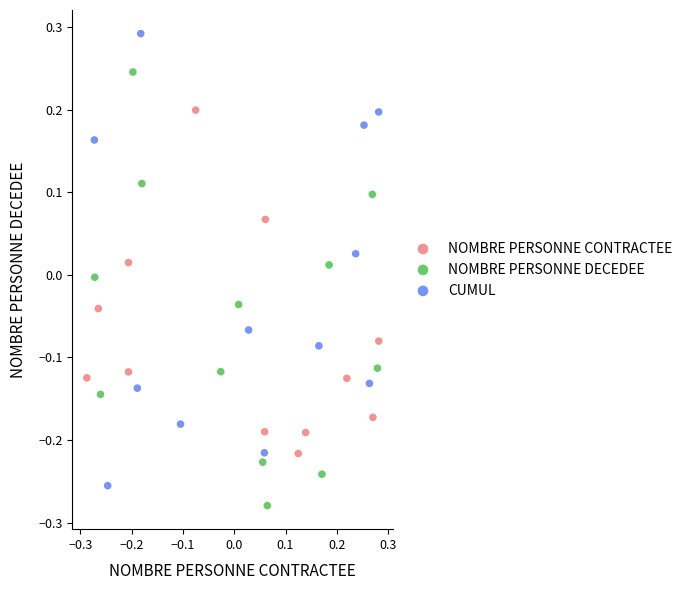

What are all the series names shown in the legend?

NOMBRE PERSONNE CONTRACTEE, NOMBRE PERSONNE DECEDEE, CUMUL